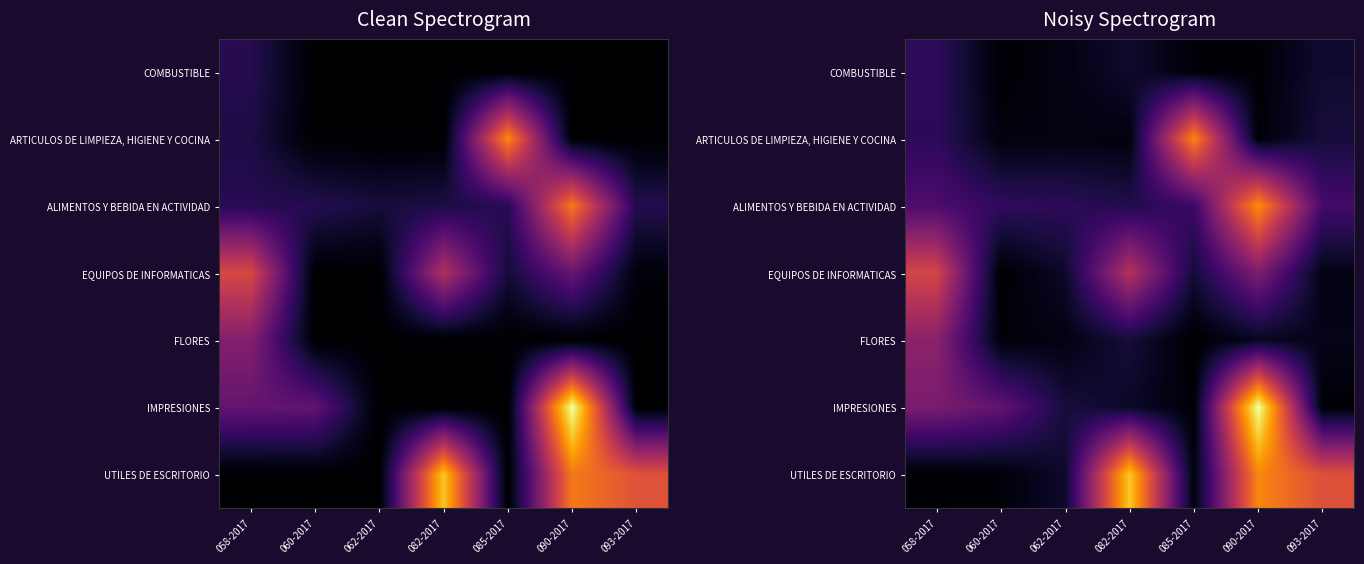

What is the difference between the FLORES values at 082-2017 and 058-2017?

25741.8